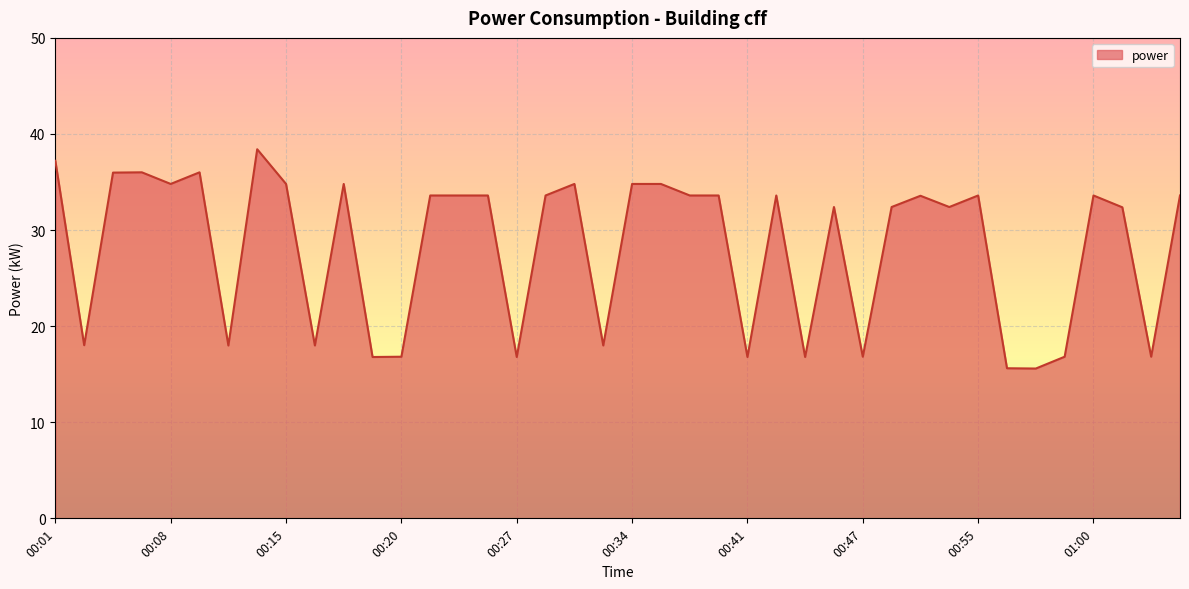

What is the maximum value shown in the chart?

38.4